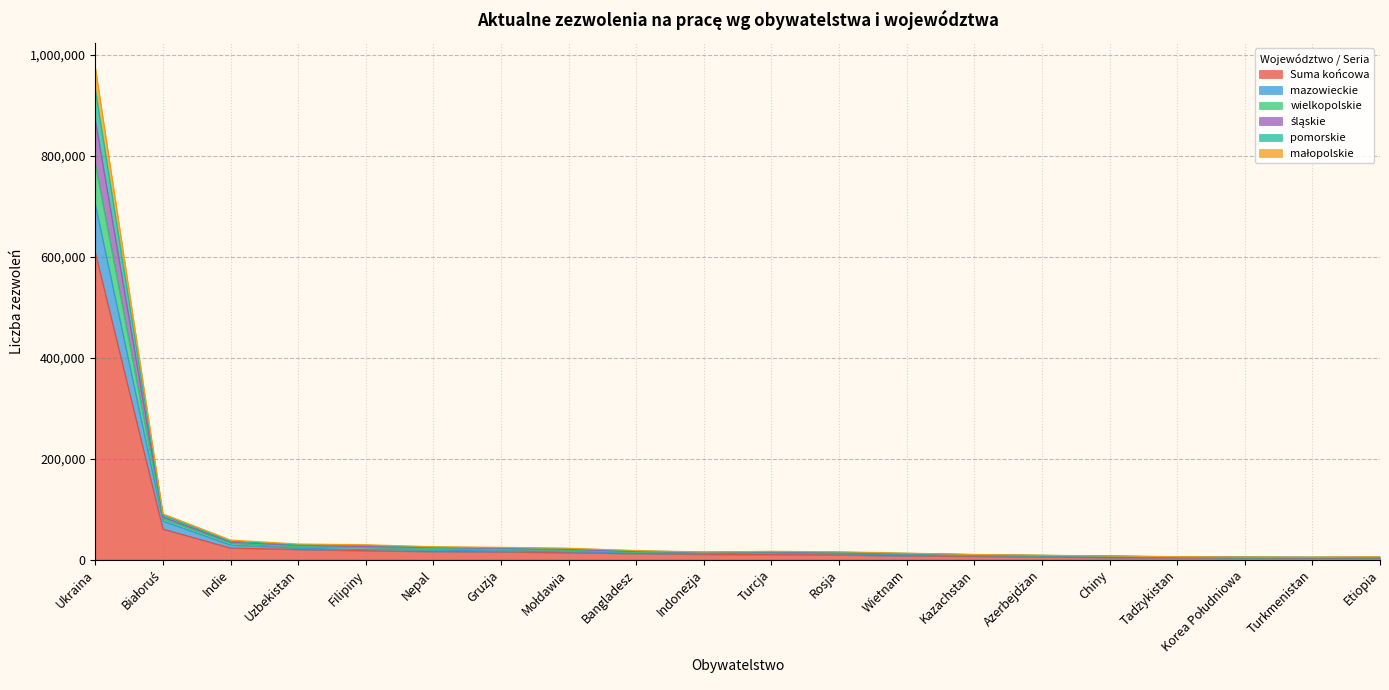

In mazowieckie, how many points are higher than both neighbors (excluding endpoints)?

1